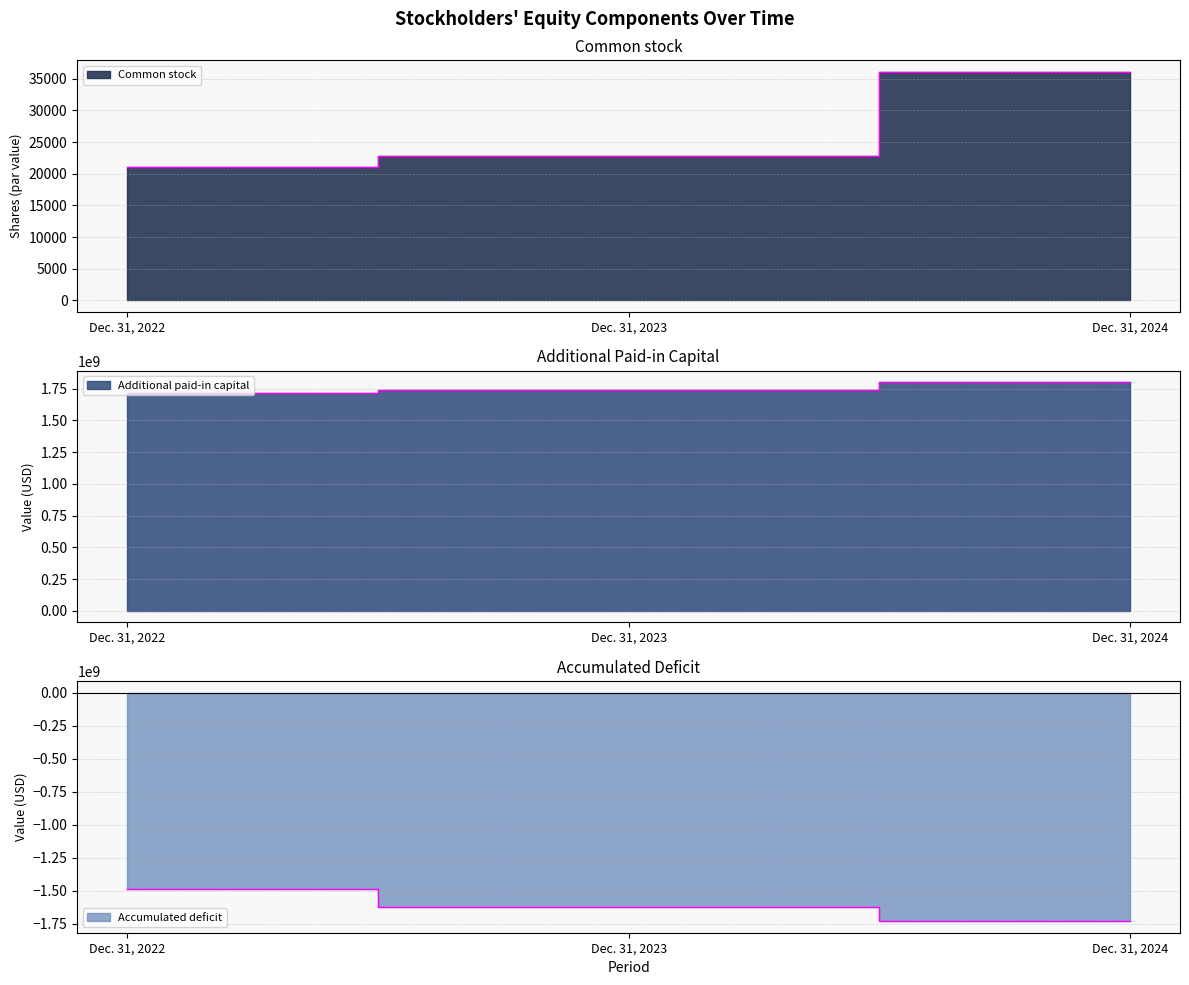

At Dec. 31, 2022, list the series in order from largest to smallest.

Additional paid-in capital, Common stock, Accumulated deficit